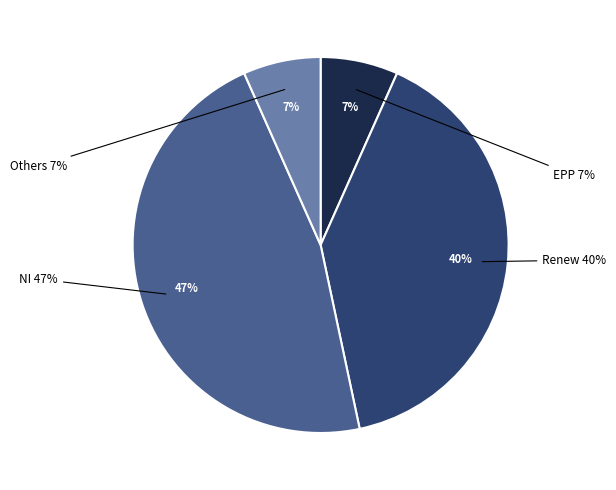

Rank the categories by value from highest to lowest.

NI, Renew, EPP, Others